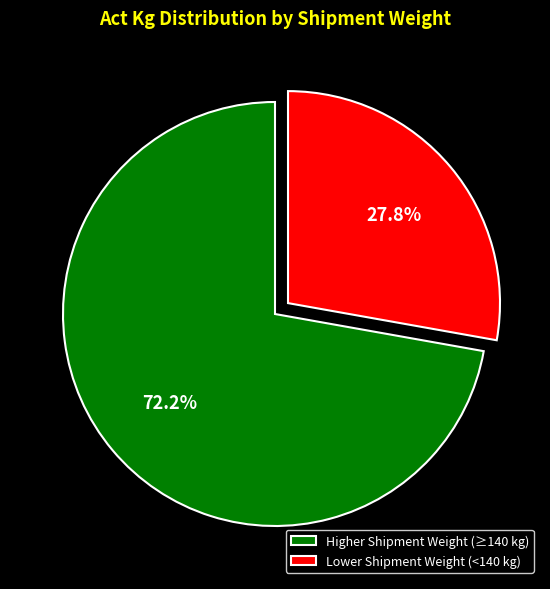

Which slice represents more than half of the pie?

Higher Shipment Weight (≥140 kg)